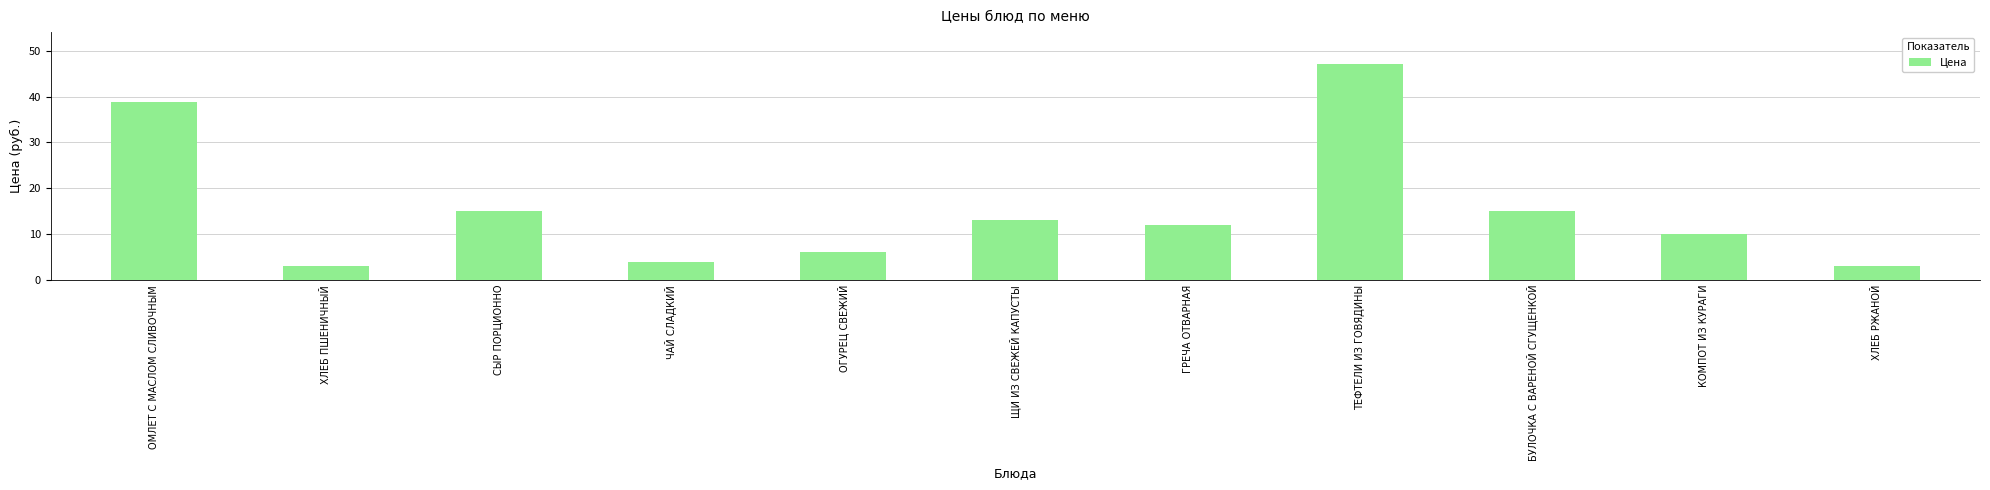

What is the sum of the values at ХЛЕБ ПШЕНИЧНЫЙ and ЩИ ИЗ СВЕЖЕЙ КАПУСТЫ?

16.0